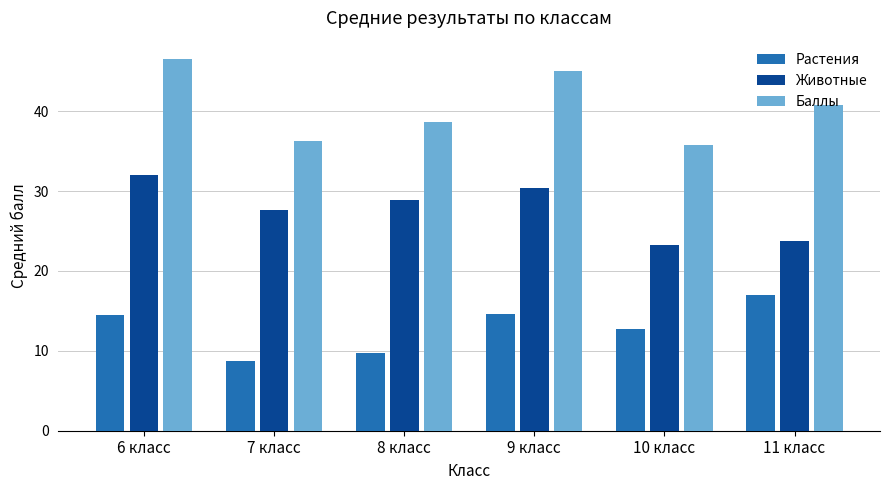

The value of Животные at 7 класс is 18.5. True or false?

False